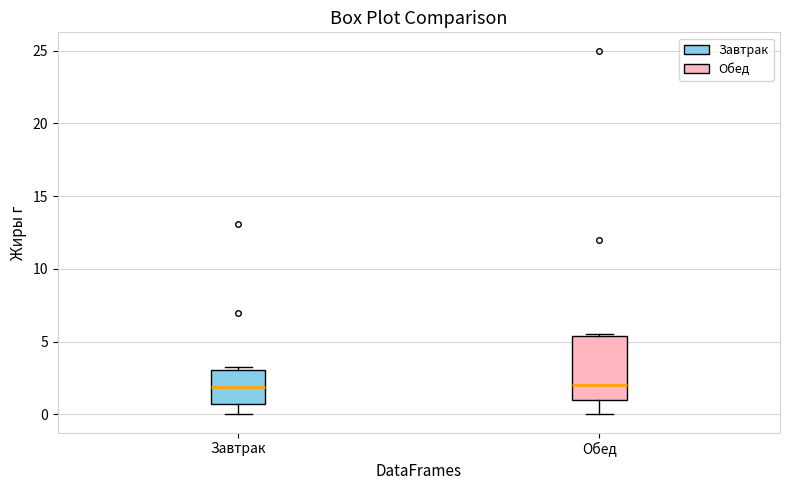

Which box is the tallest, from its lower edge to its upper edge?

Обед